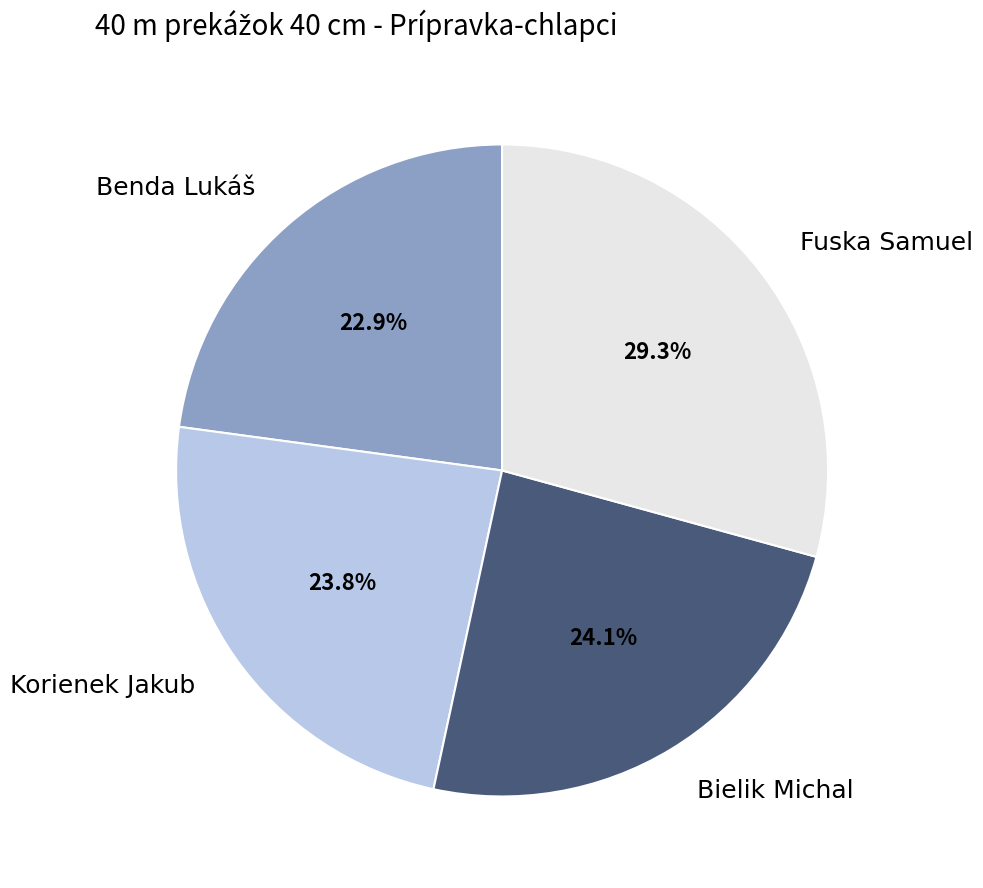

Which slice is the largest?

Fuska Samuel